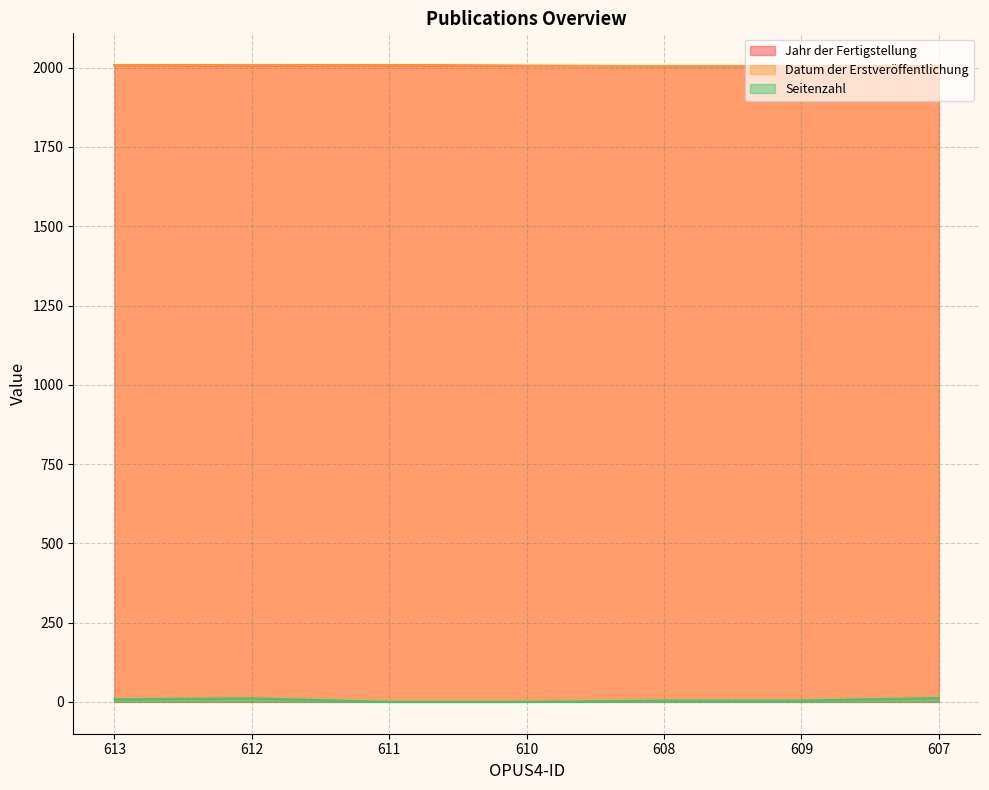

At which label does Jahr der Fertigstellung reach its peak?

613